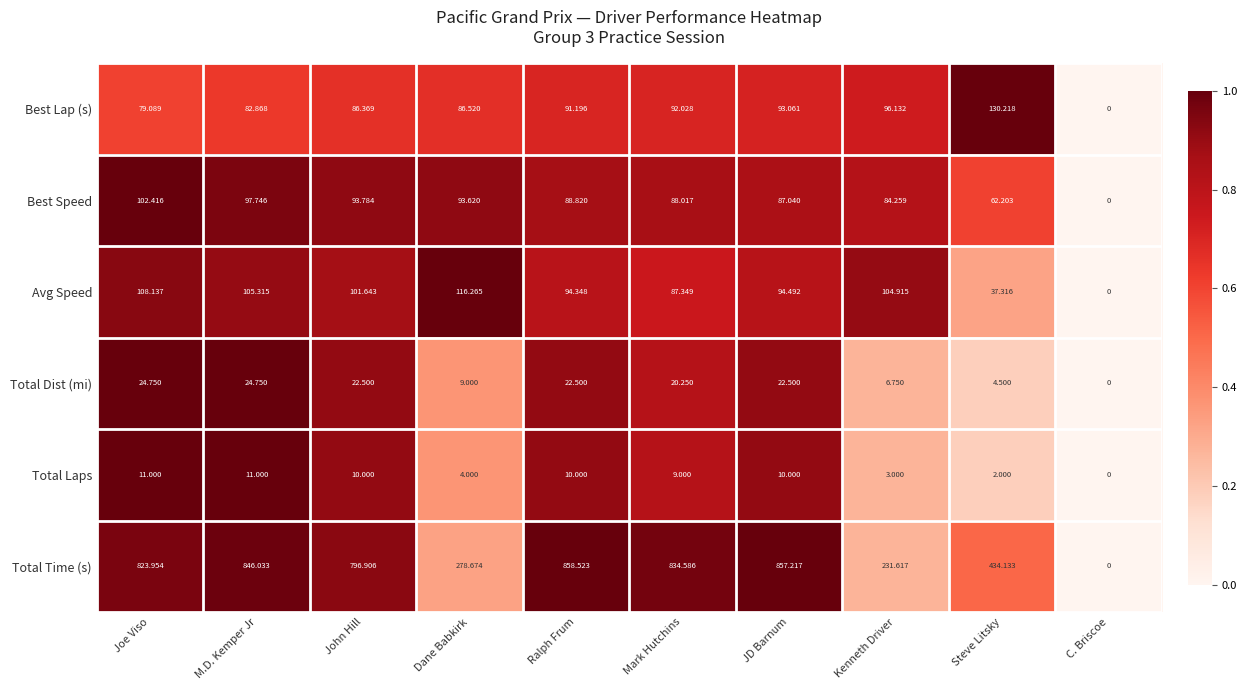

Which label corresponds to the largest value in the chart?

Ralph Frum